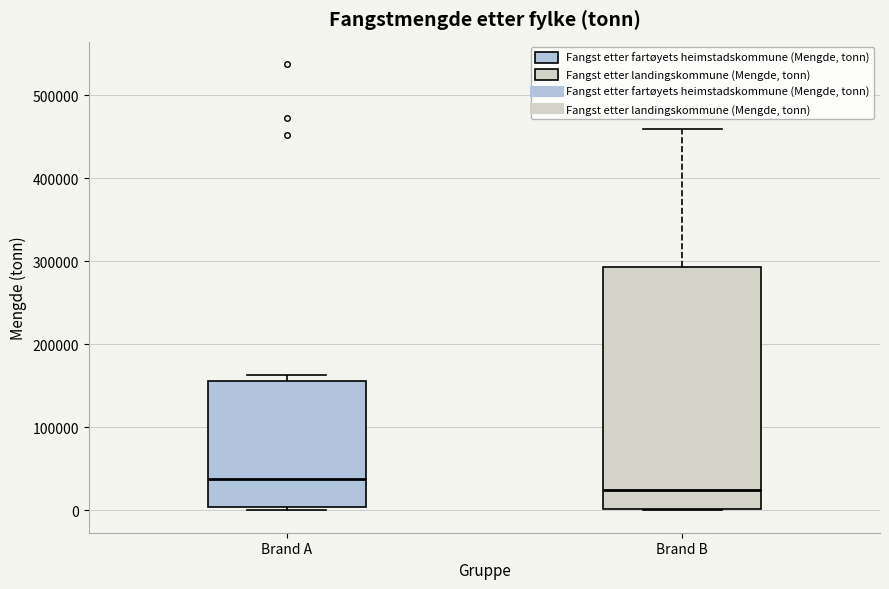

Reading left to right, read every box against the y-axis: the position of its median line, the range the box covers, and the ends of its whiskers. The values are not printed on the chart, so give them approximately, as read against the axis.

Brand A: median 40000, box 0 to 160000, whiskers 0 (just below the box's lower edge) to 160000 (just above the box's upper edge)
Brand B: median 20000, box 0 to 290000, whiskers 0 to 460000